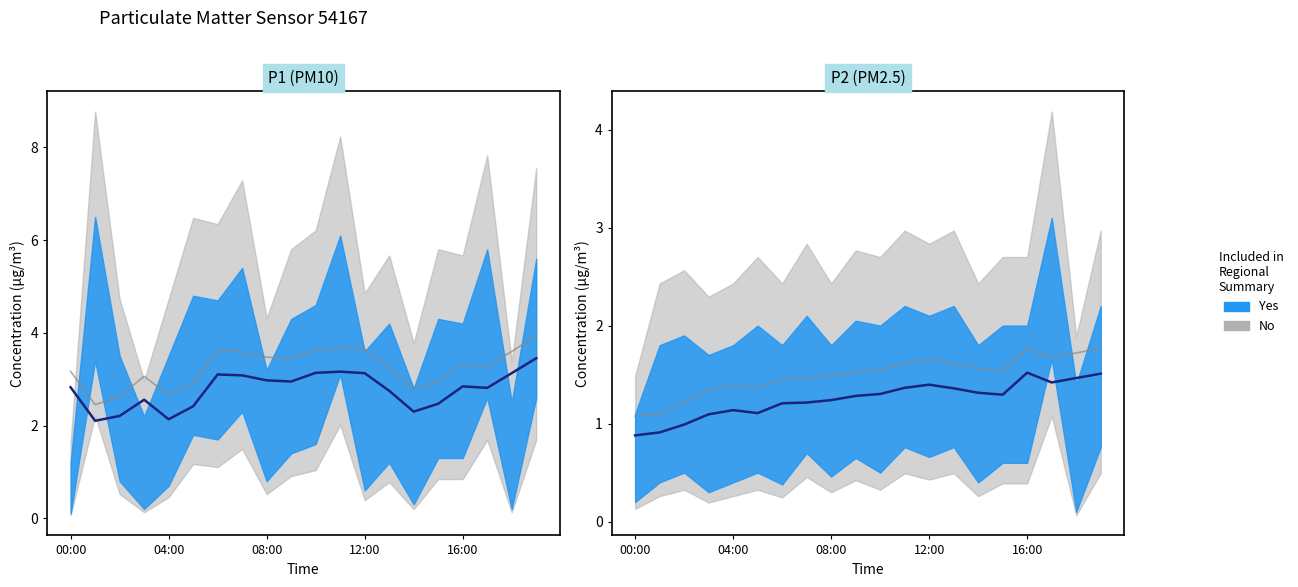

Which has a higher value, 19 or 11?

19